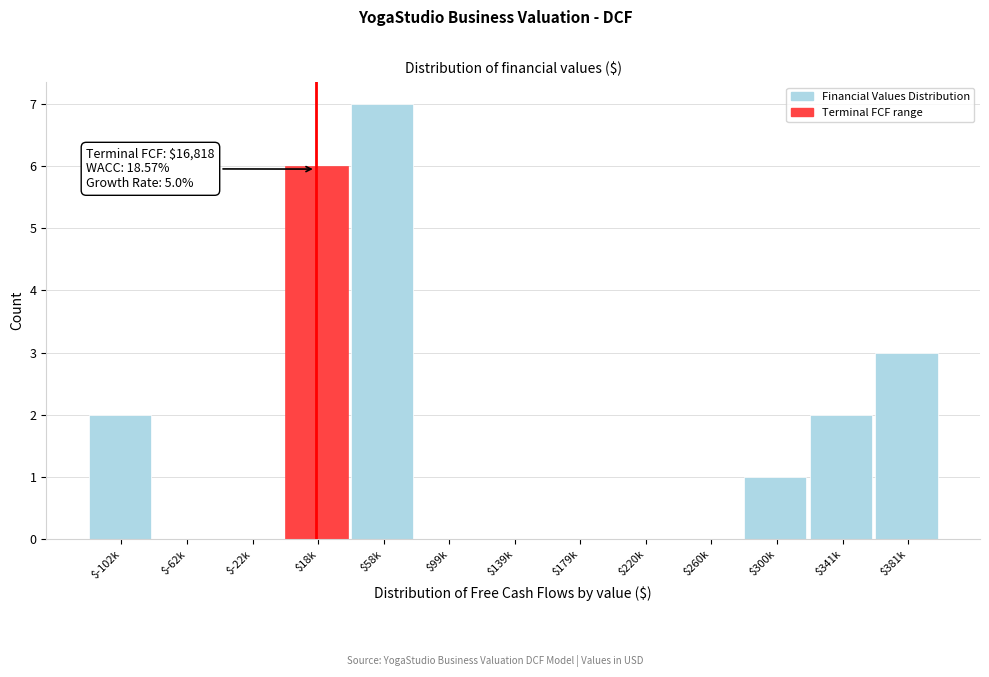

Which category has the highest value across all series?

$58k